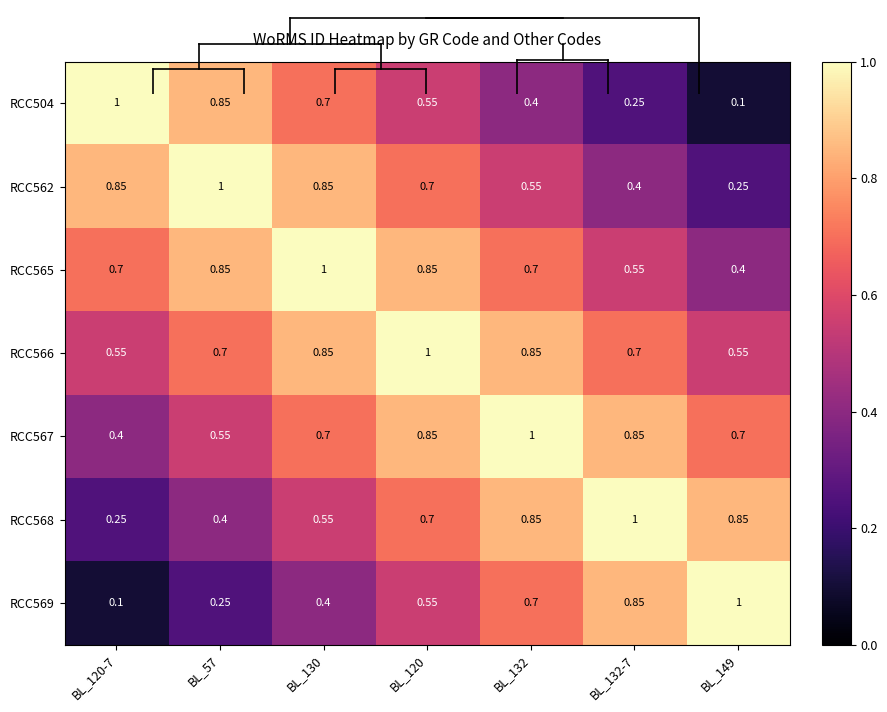

Is the value of RCC568 at BL_132 greater than the value of RCC504 at BL_130?

Yes